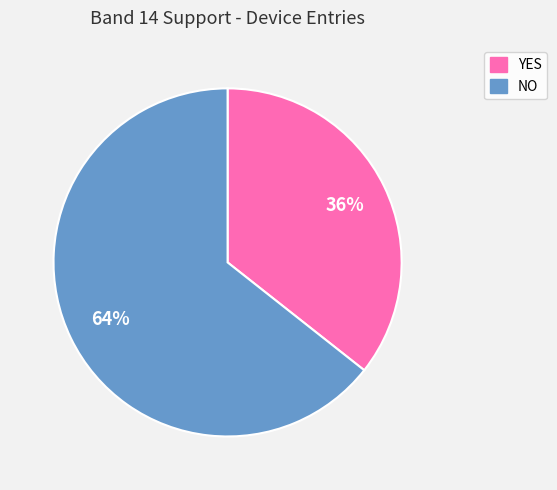

Combined, do YES and NO account for over 50%?

Yes